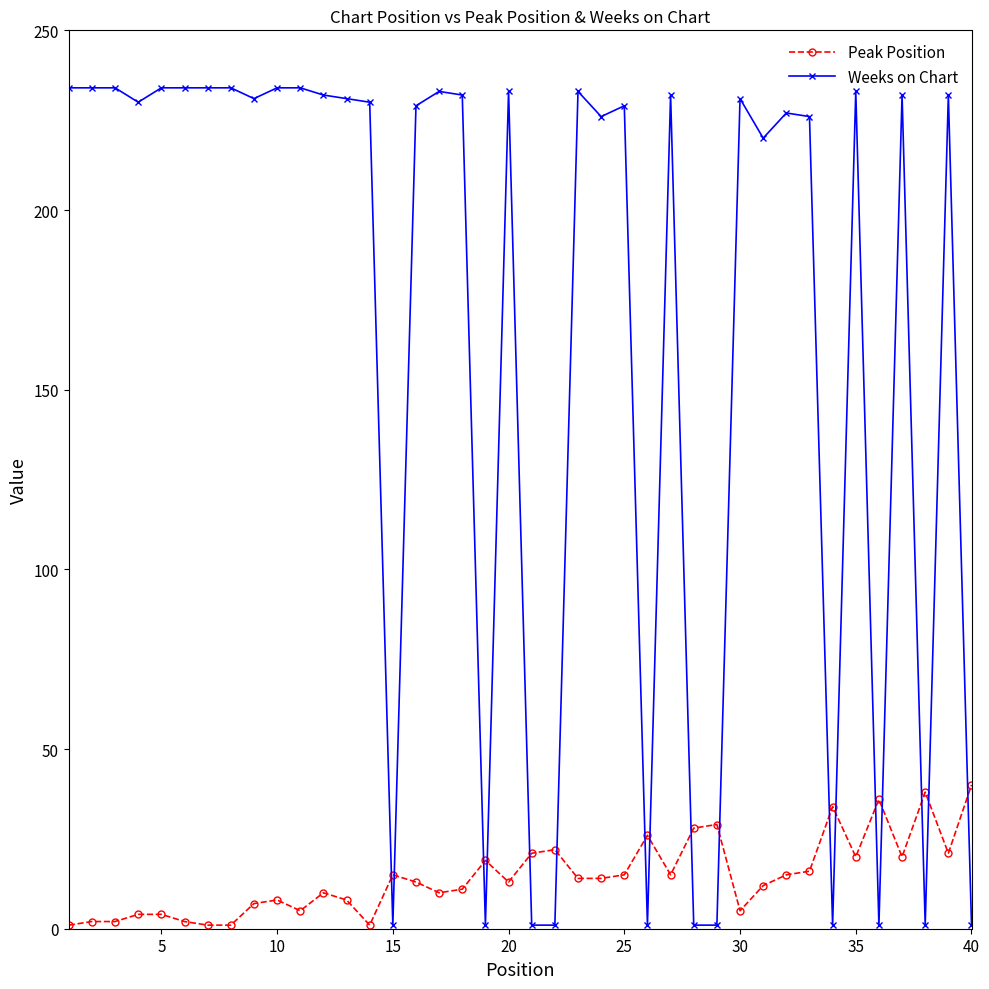

What are all the series names shown in the legend?

Peak Position, Weeks on Chart